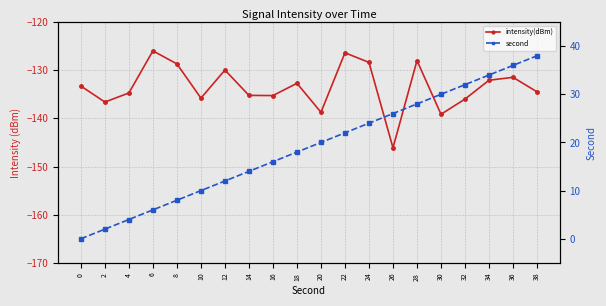

What is the total value across all series at 4?

-130.7